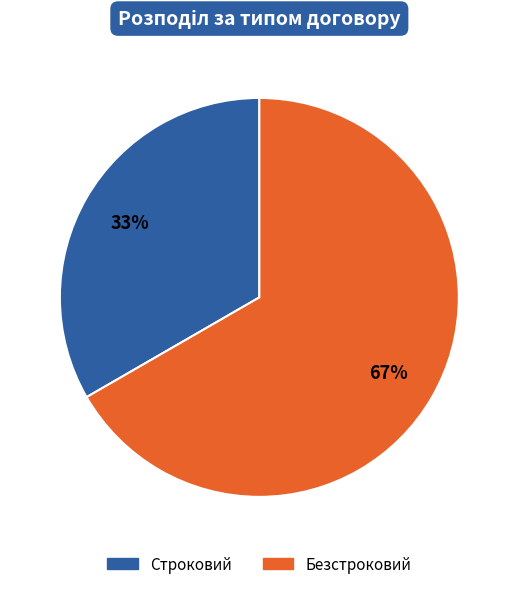

How many slices are in this pie chart?

2